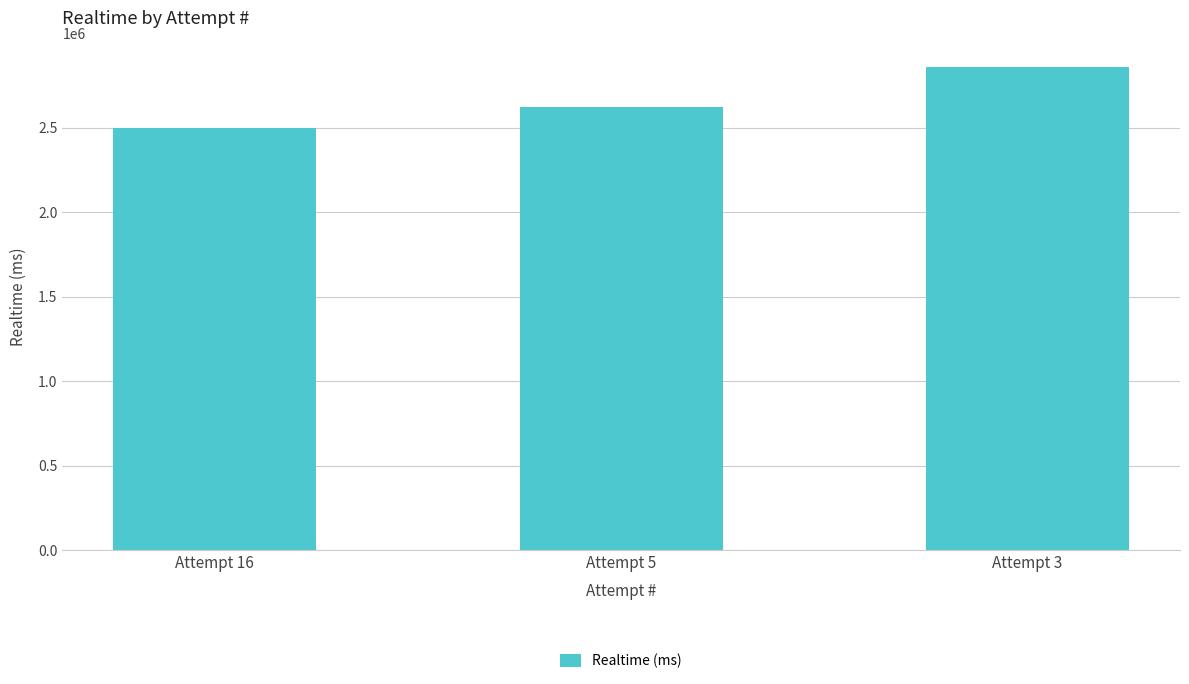

Reading left to right, transcribe all the data shown in this chart.

2497366	2621943	2856686